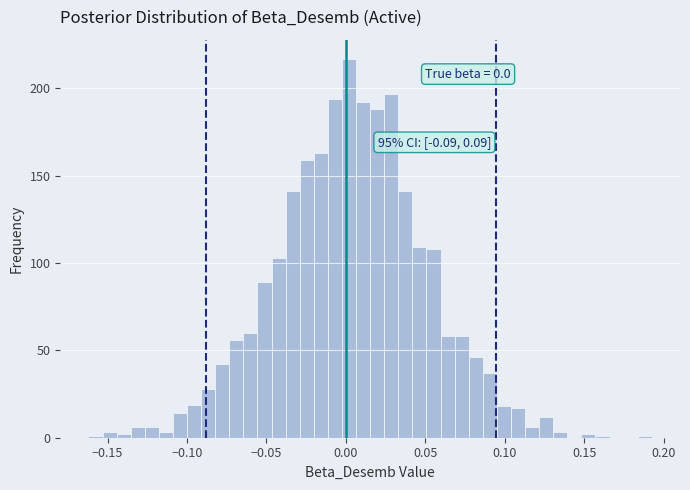

Read against the x-axis, roughly where is the centre of the tallest bar?

0.000